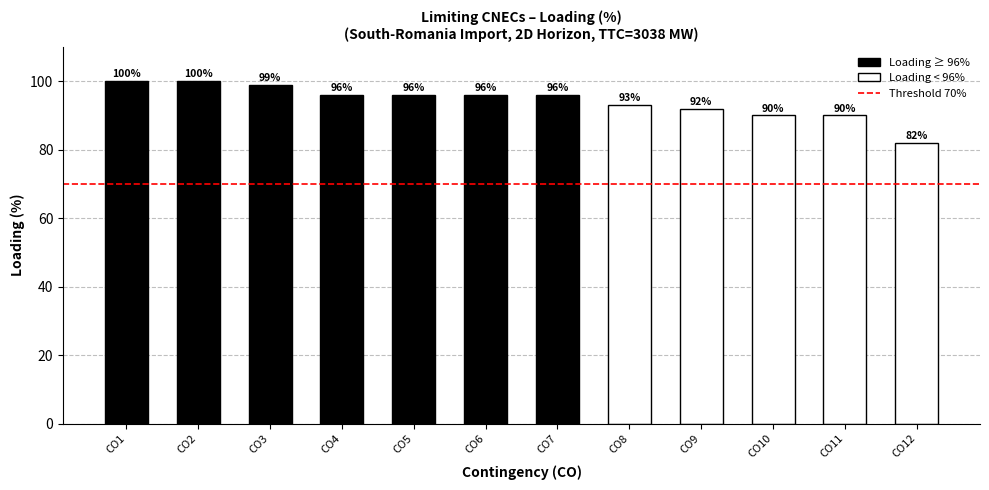

What is the sum of all values?

1130